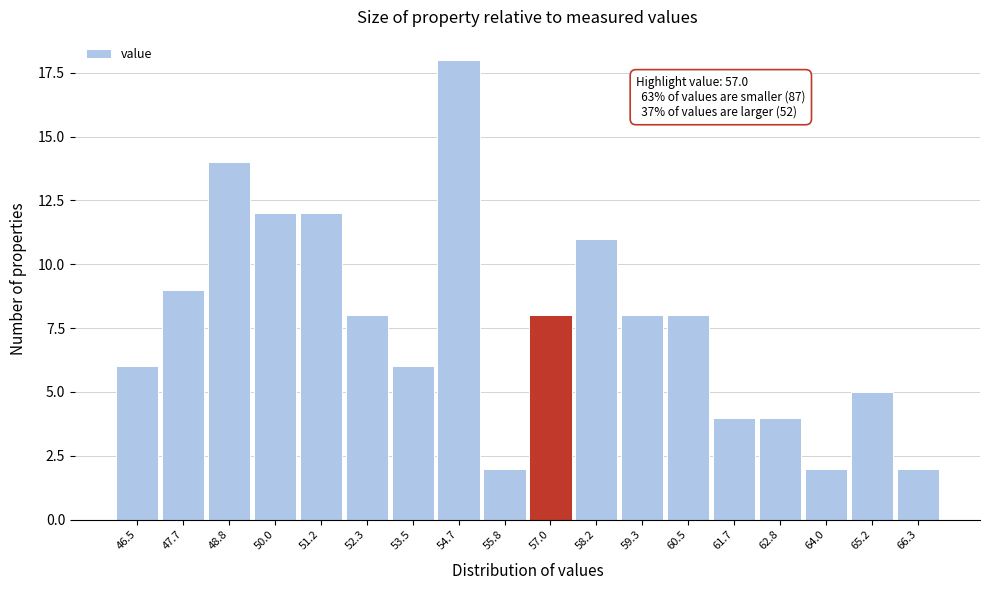

Reading right to left, extract all data points from this chart.

2	5	2	4	4	8	8	11	8	2	18	6	8	12	12	14	9	6